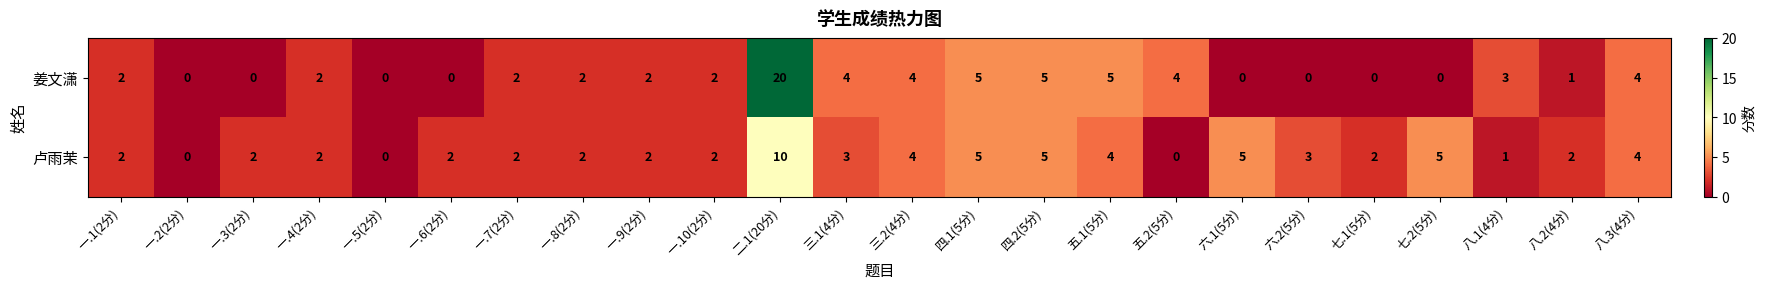

The value of 姜文潇 at 八.1(4分) is 3. True or false?

True